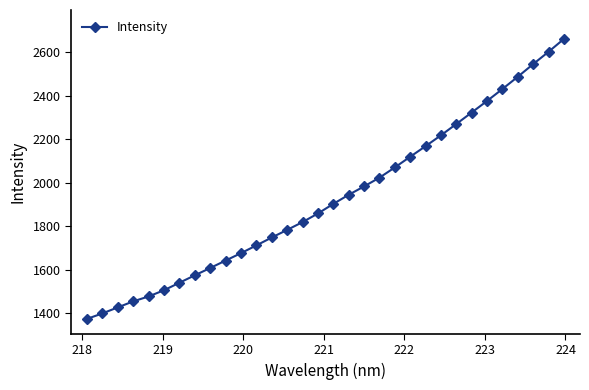

What is the greatest value displayed?

2660.1